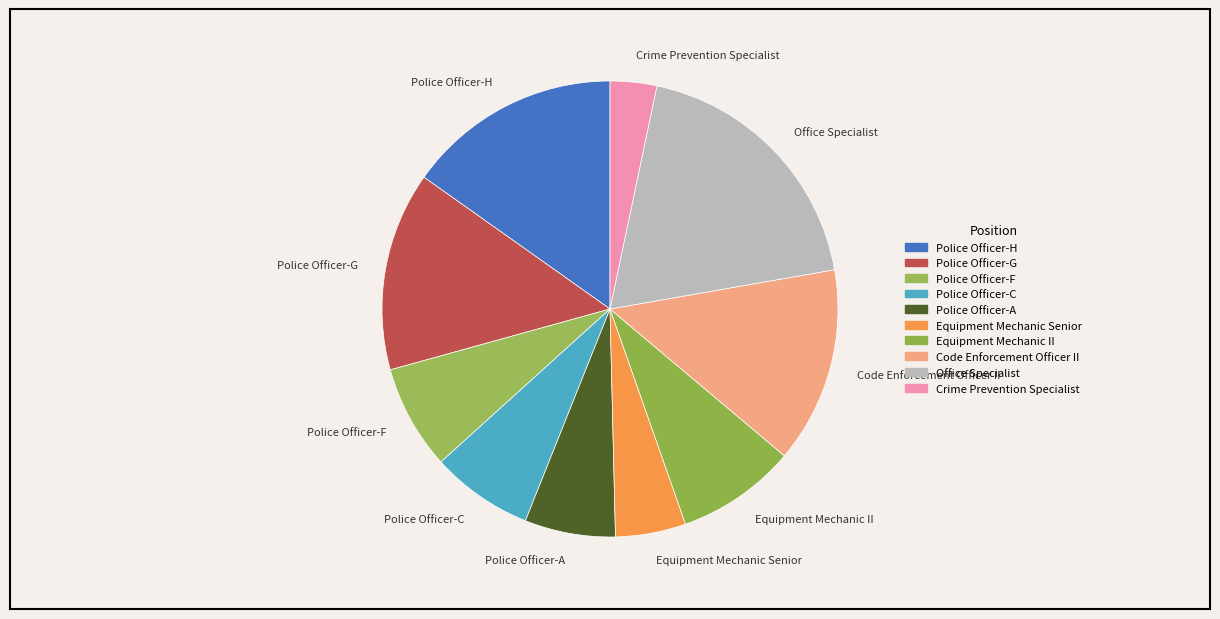

Which category has the biggest portion of the pie?

Office Specialist